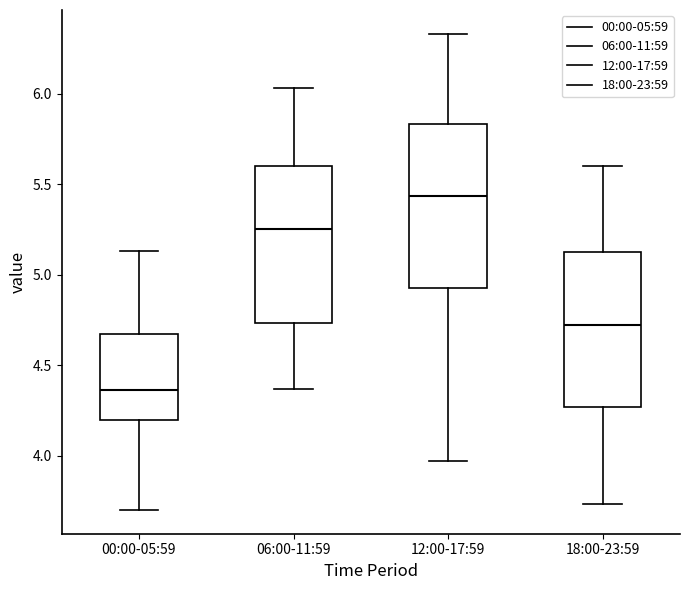

Reading left to right, transcribe this box plot: for each box, give where its median line is, the range the box spans, and where its two whiskers end, as read against the y-axis. The values are not printed on the chart, so give them approximately, as read against the axis.

00:00-05:59: median 4.35, box 4.20 to 4.65, whiskers 3.70 to 5.15
06:00-11:59: median 5.25, box 4.75 to 5.60, whiskers 4.35 to 6.05
12:00-17:59: median 5.45, box 4.95 to 5.85, whiskers 3.95 to 6.35
18:00-23:59: median 4.70, box 4.25 to 5.15, whiskers 3.75 to 5.60